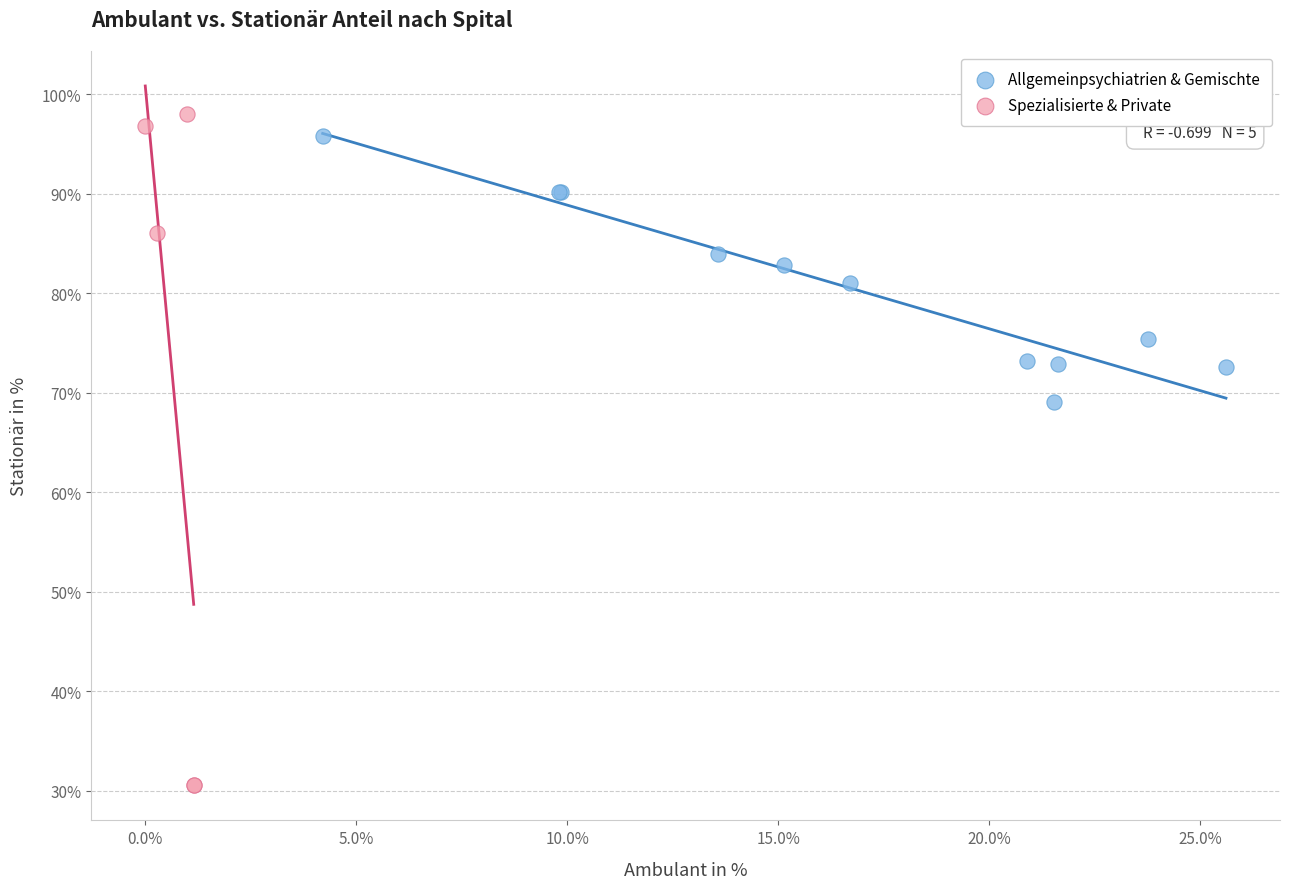

Which series reaches the minimum Y coordinate?

Spezialisierte & Private